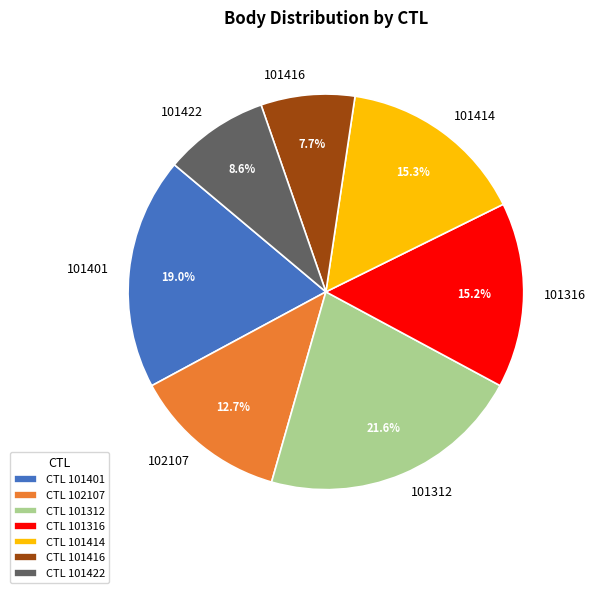

What percentage do 101422 and 101401 together represent?

27.6%